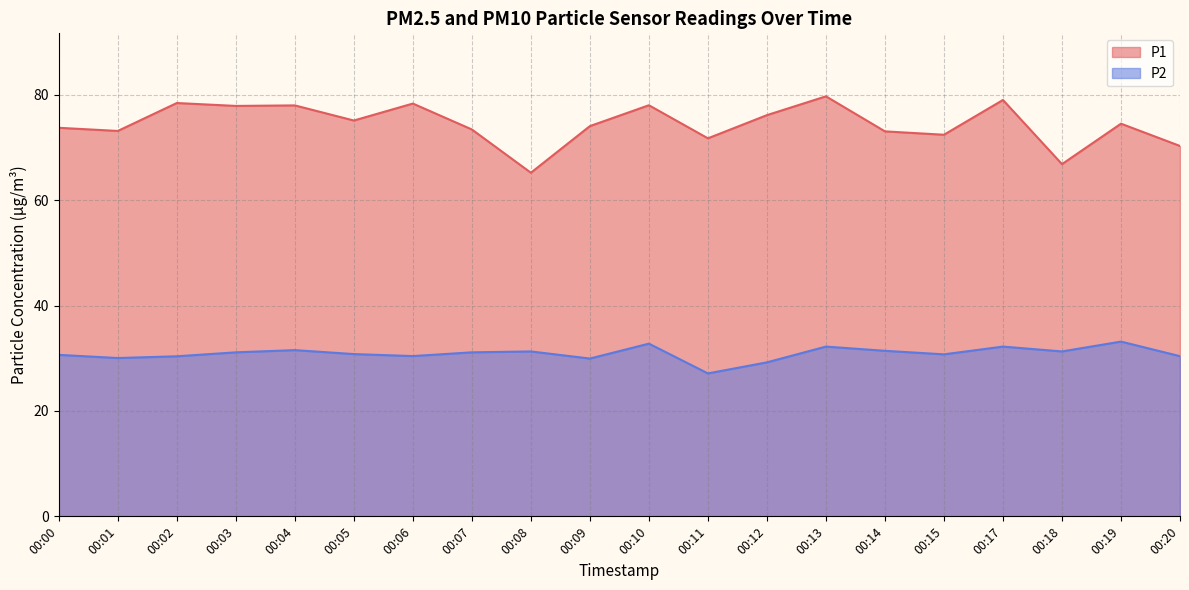

List the series in order of their peak value, lowest first.

P2, P1